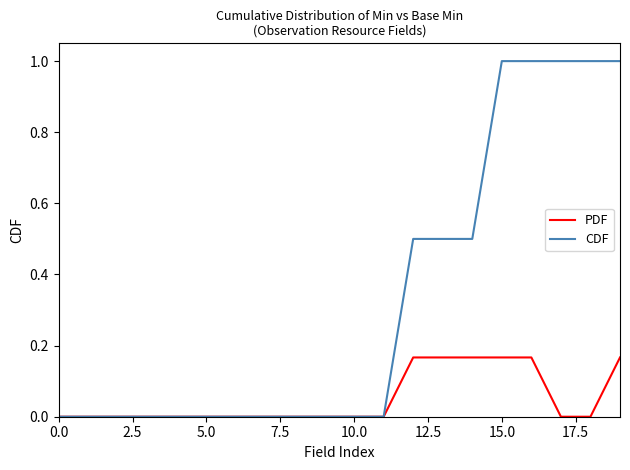

Which series has the largest total across all categories?

CDF